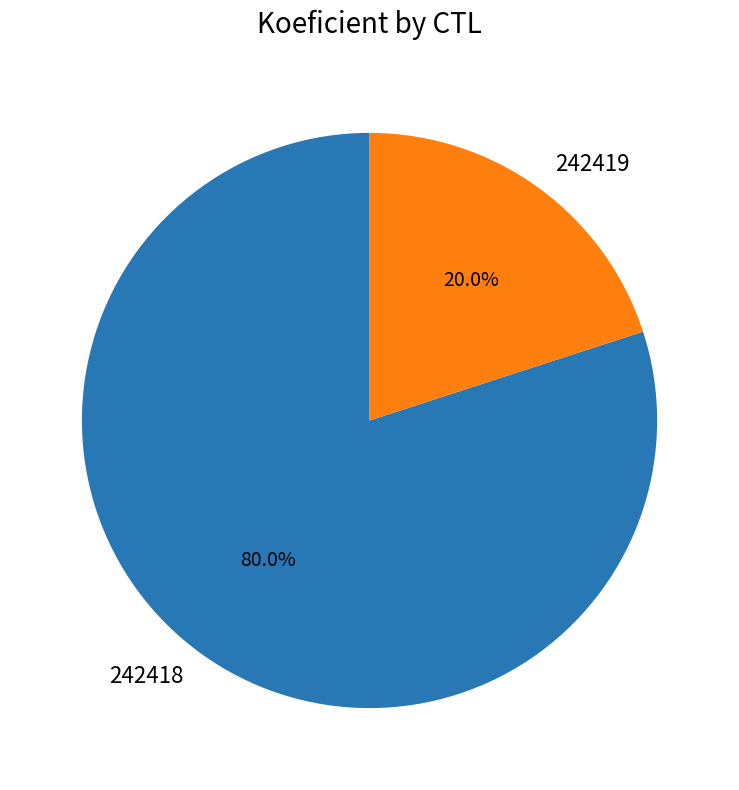

Which category has the biggest portion of the pie?

242418